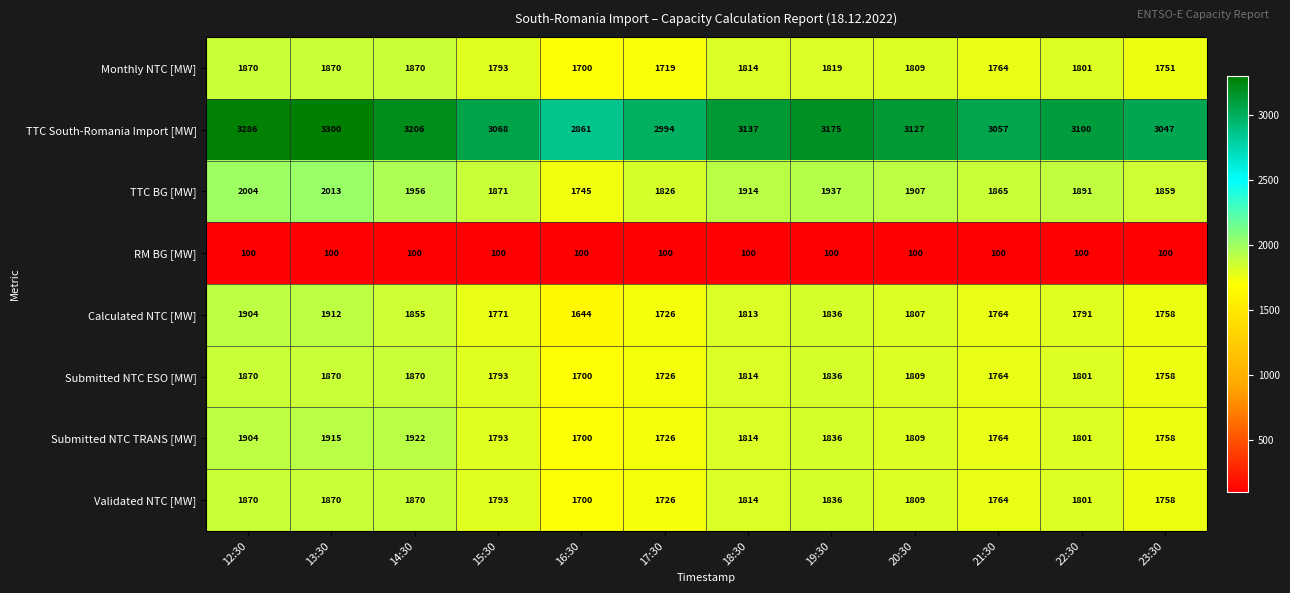

Read the Calculated NTC [MW] value at 21:30, to the nearest 5.

1765